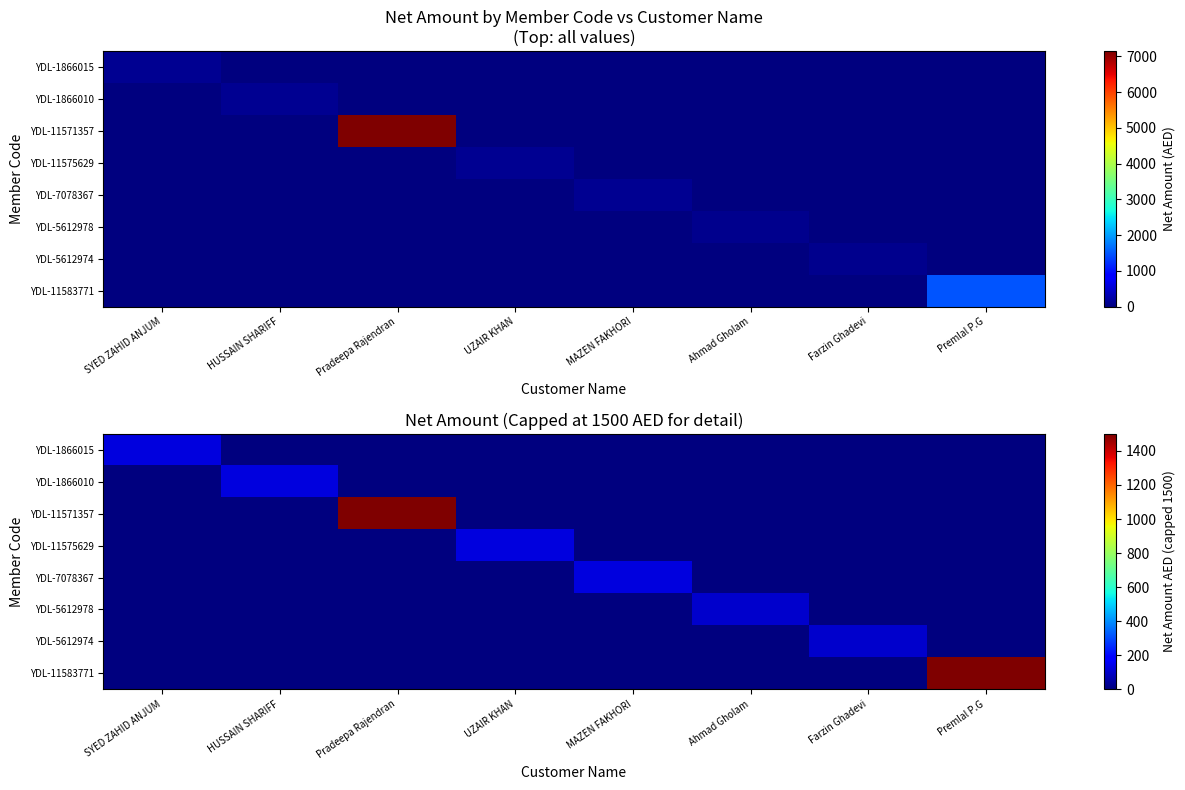

Rank the series at Pradeepa Rajendran from highest to lowest value.

YDL-11571357, YDL-1866015, YDL-1866010, YDL-11575629, YDL-7078367, YDL-5612978, YDL-5612974, YDL-11583771